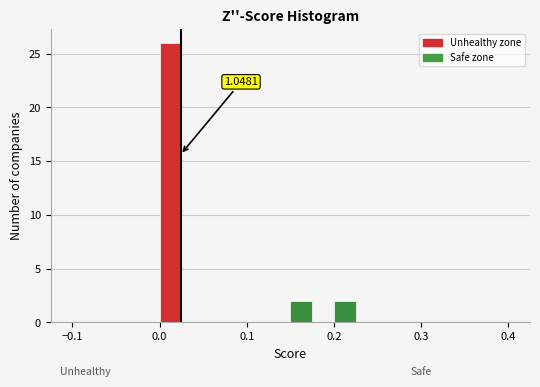

Around what value on the x-axis is the tallest bar? Give the approximate position of its centre, as read against the axis.

0.01